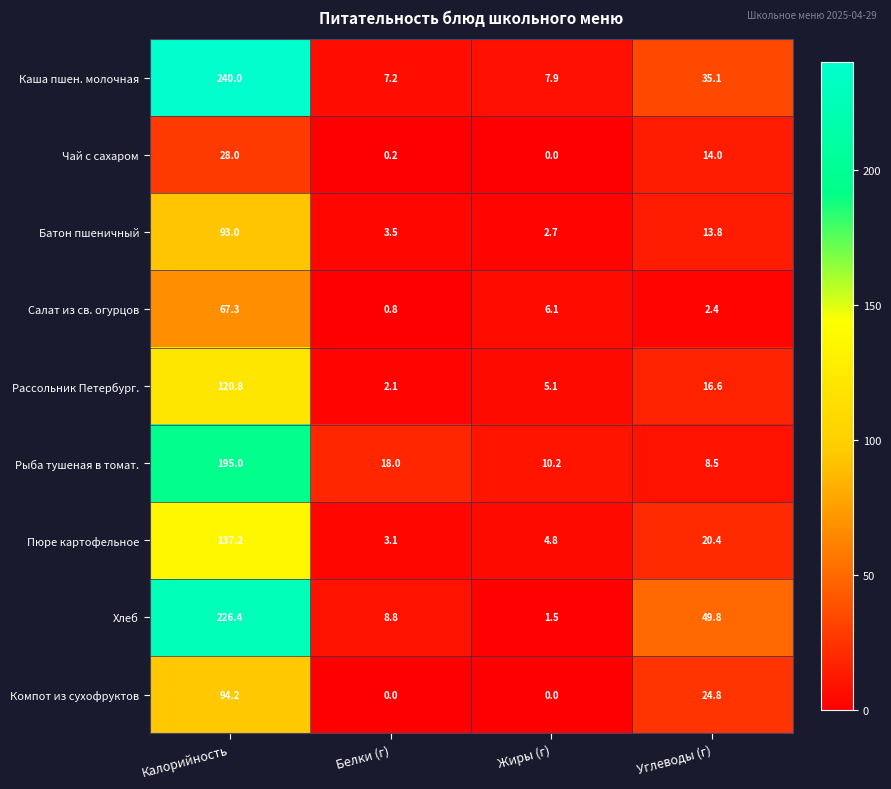

What is the sum of all Компот из сухофруктов values?

119.0